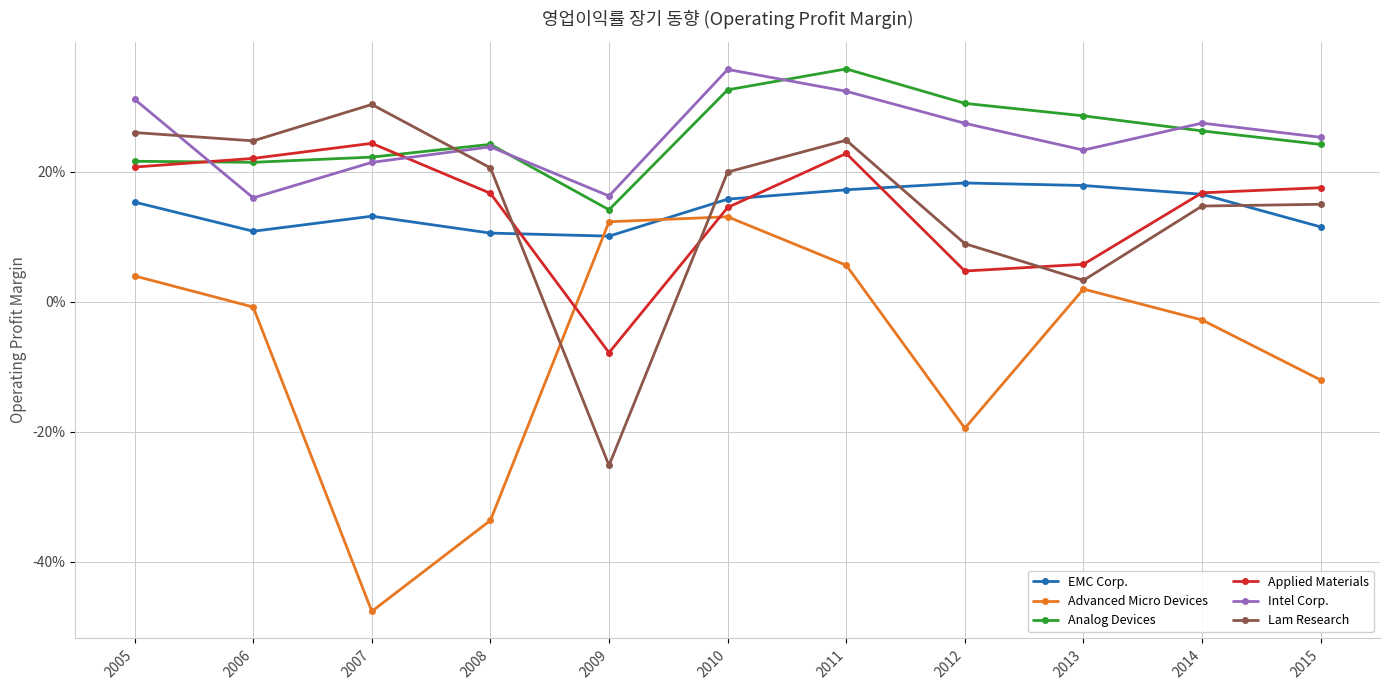

At which label is Intel Corp. closest to 25?

2015